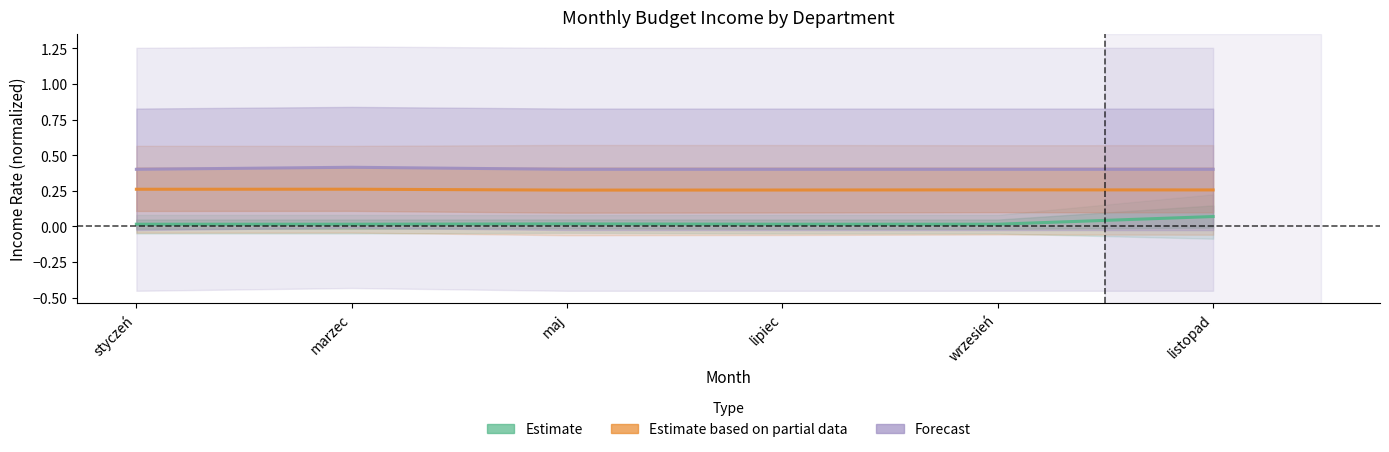

Is this an area chart (filled region under the line)?

No